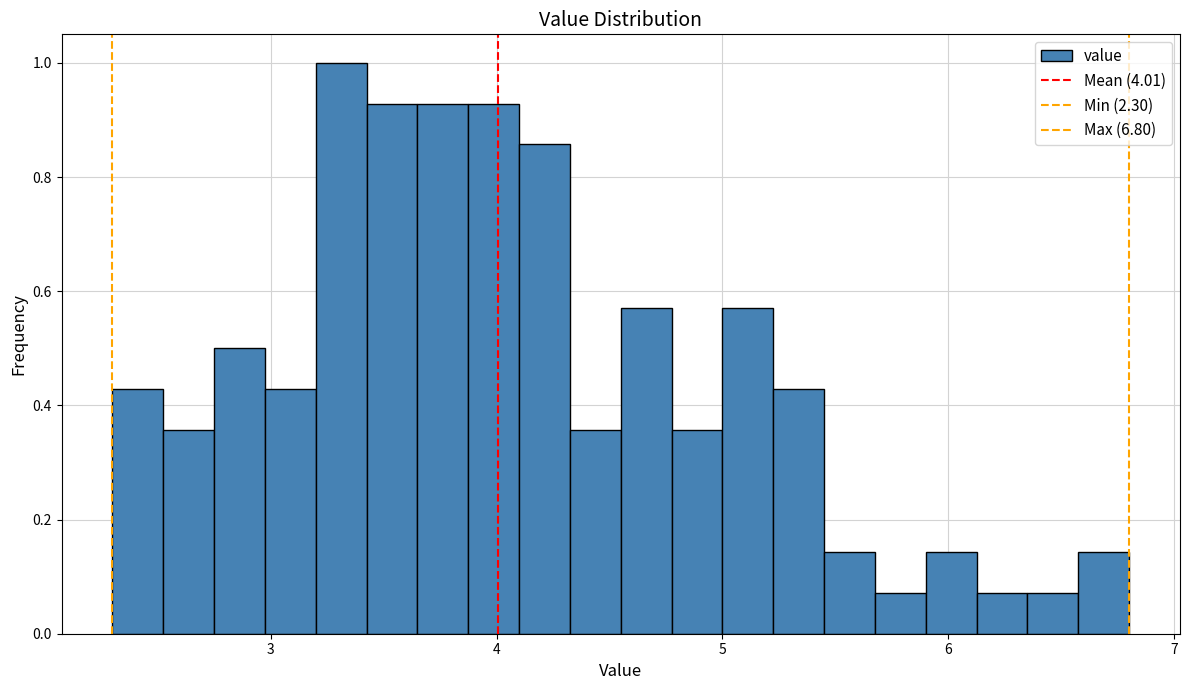

Read against the x-axis, roughly where is the centre of the tallest bar?

3.3